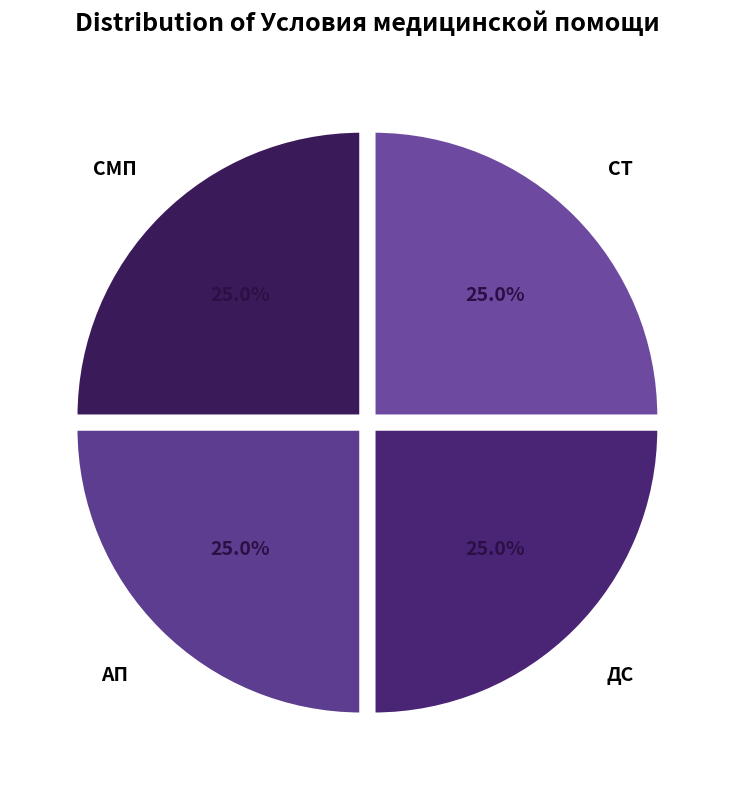

To the nearest percent, what is the difference between the largest and smallest slice percentages?

0%